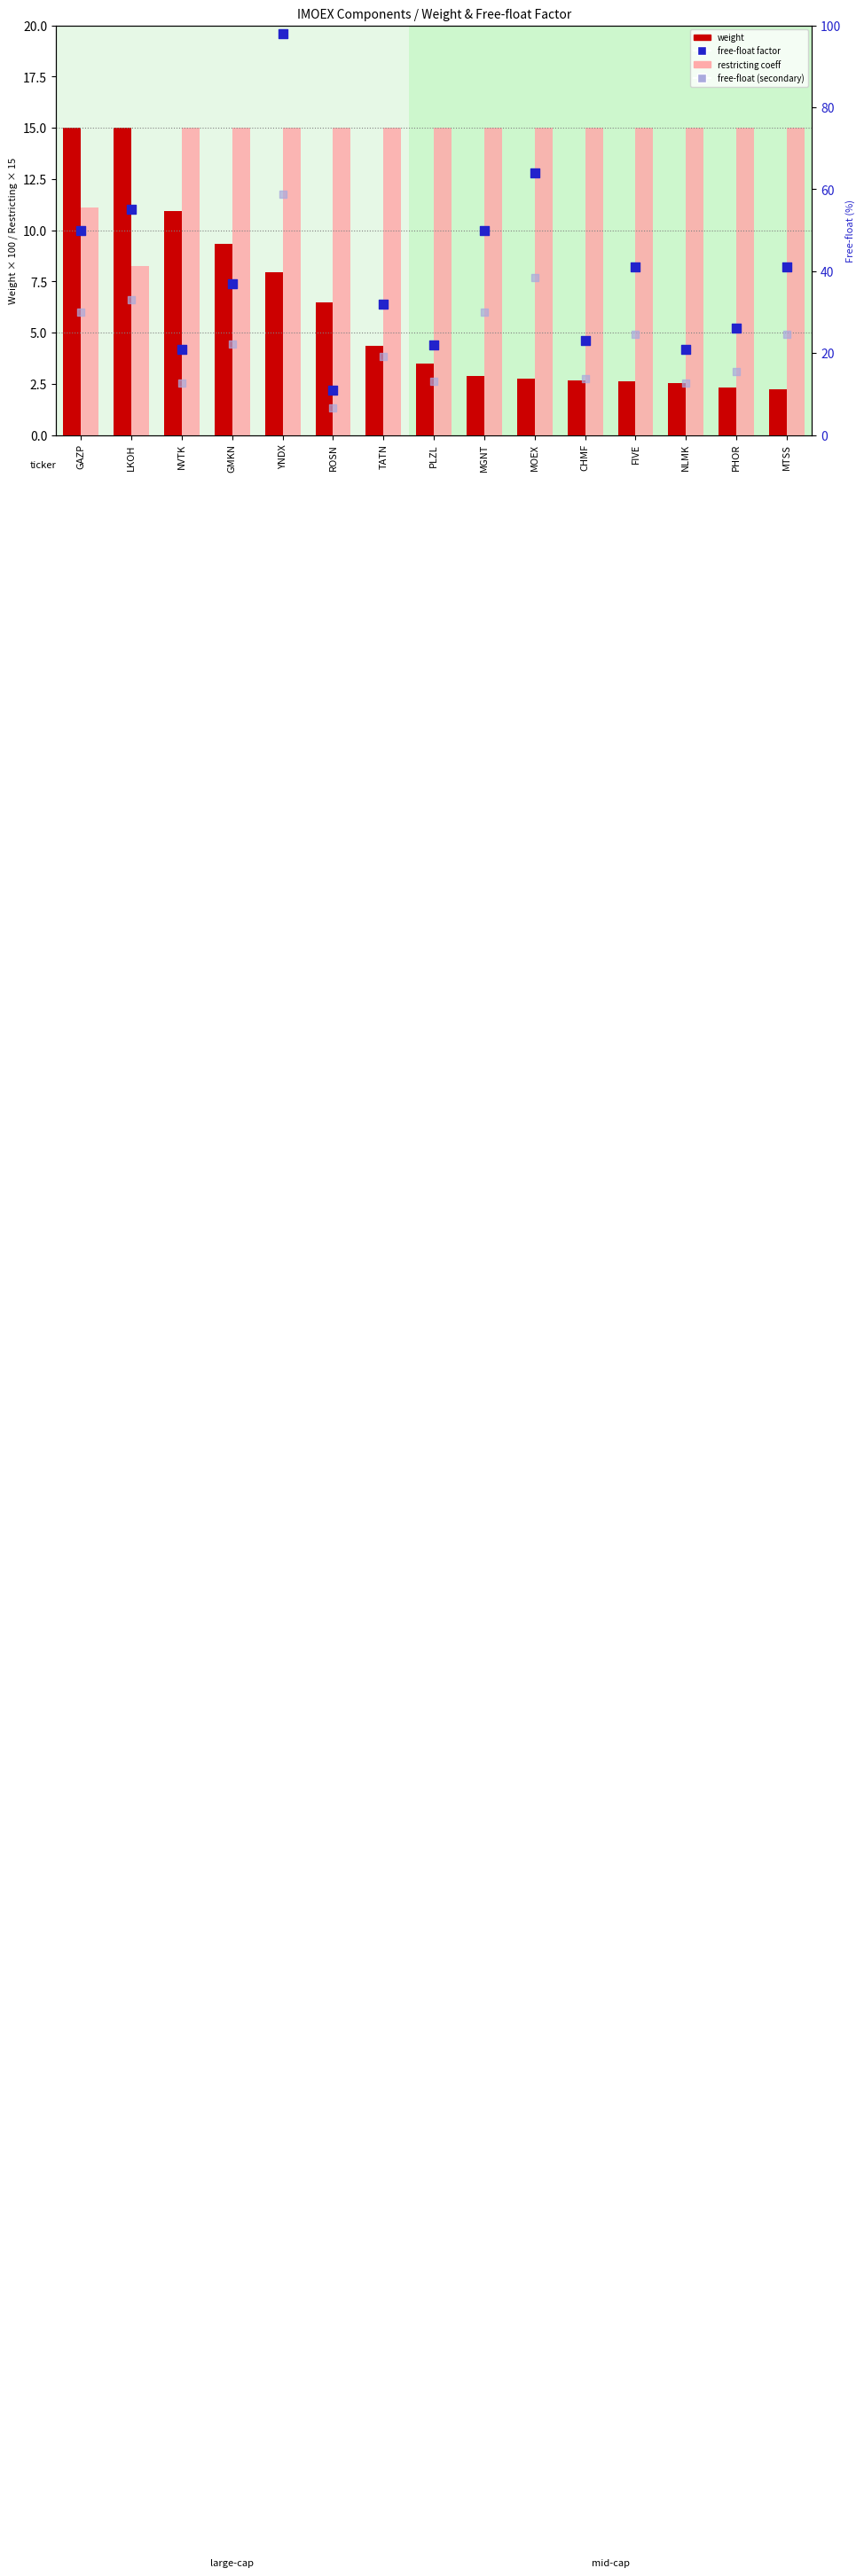

Which series reaches the minimum Y coordinate?

weight